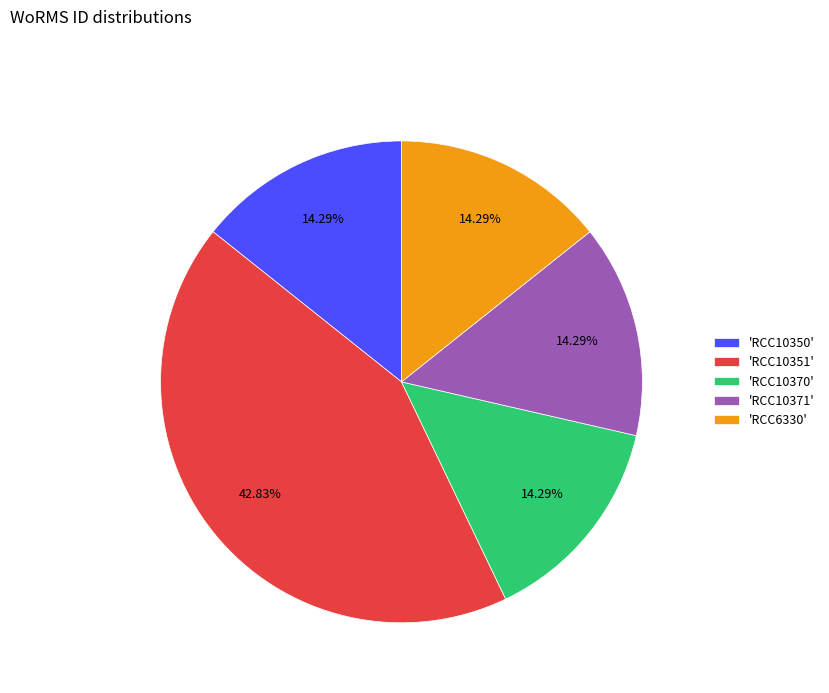

Is there a majority slice in this chart?

No